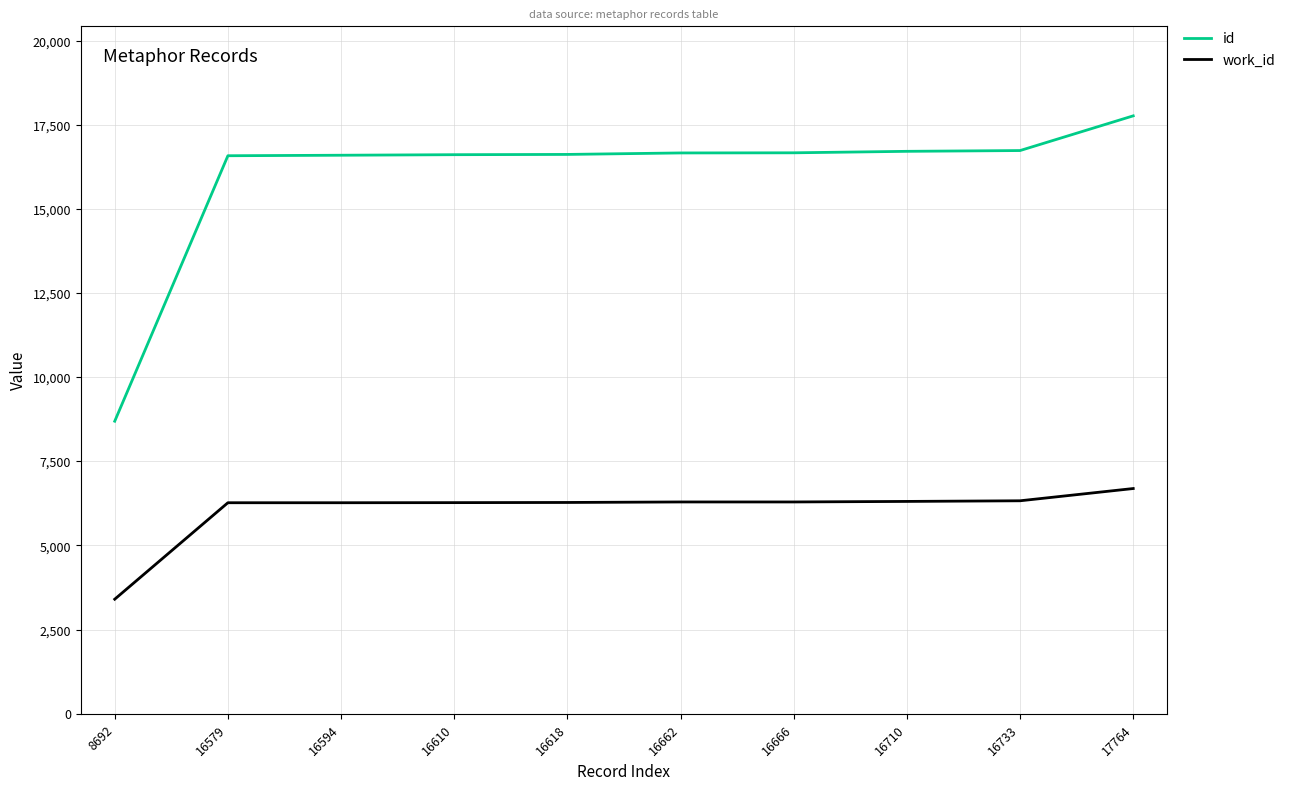

The work_id series shows 6328 at 16733. True or false?

True